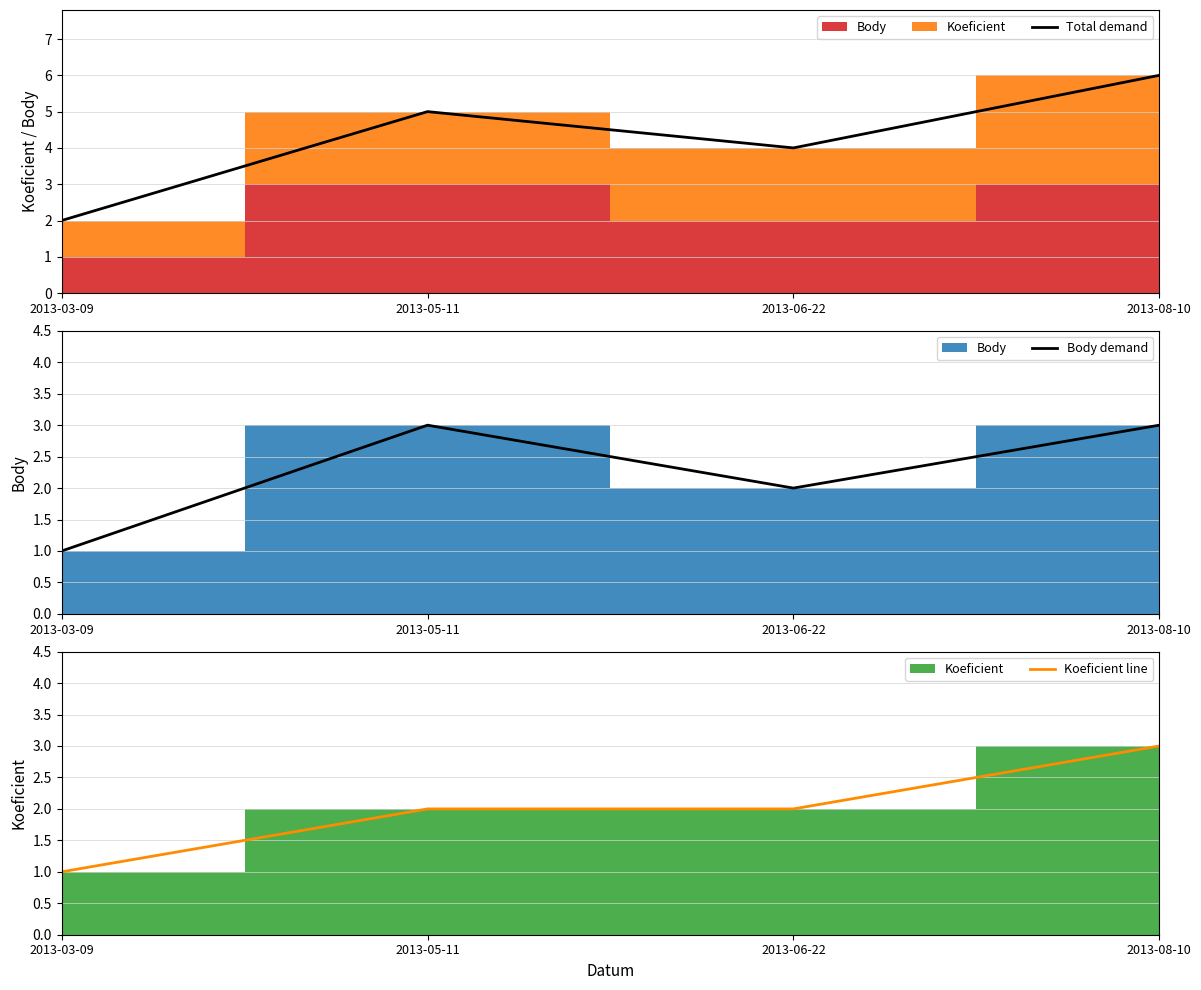

True or false: Body demand and Total demand cross at least once.

False